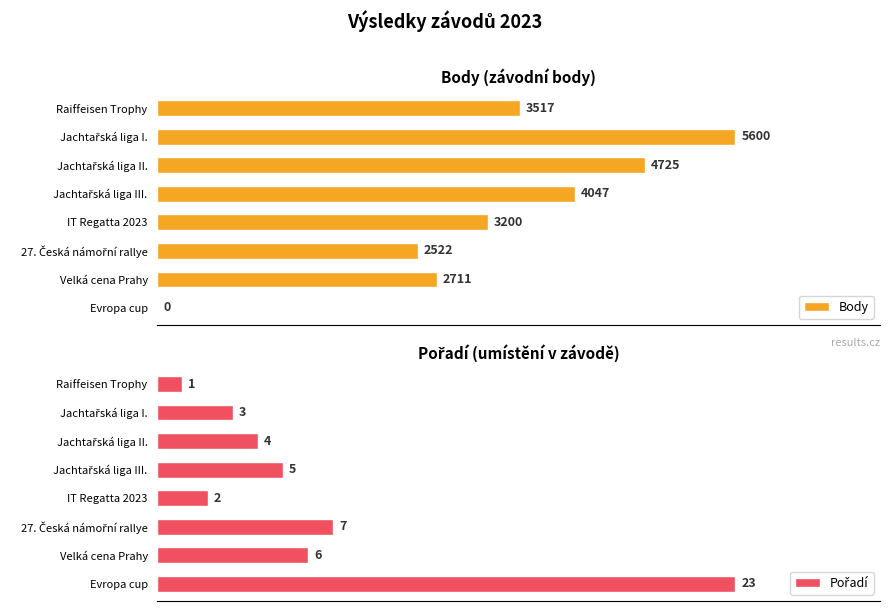

Count the number of categories in the chart.

8